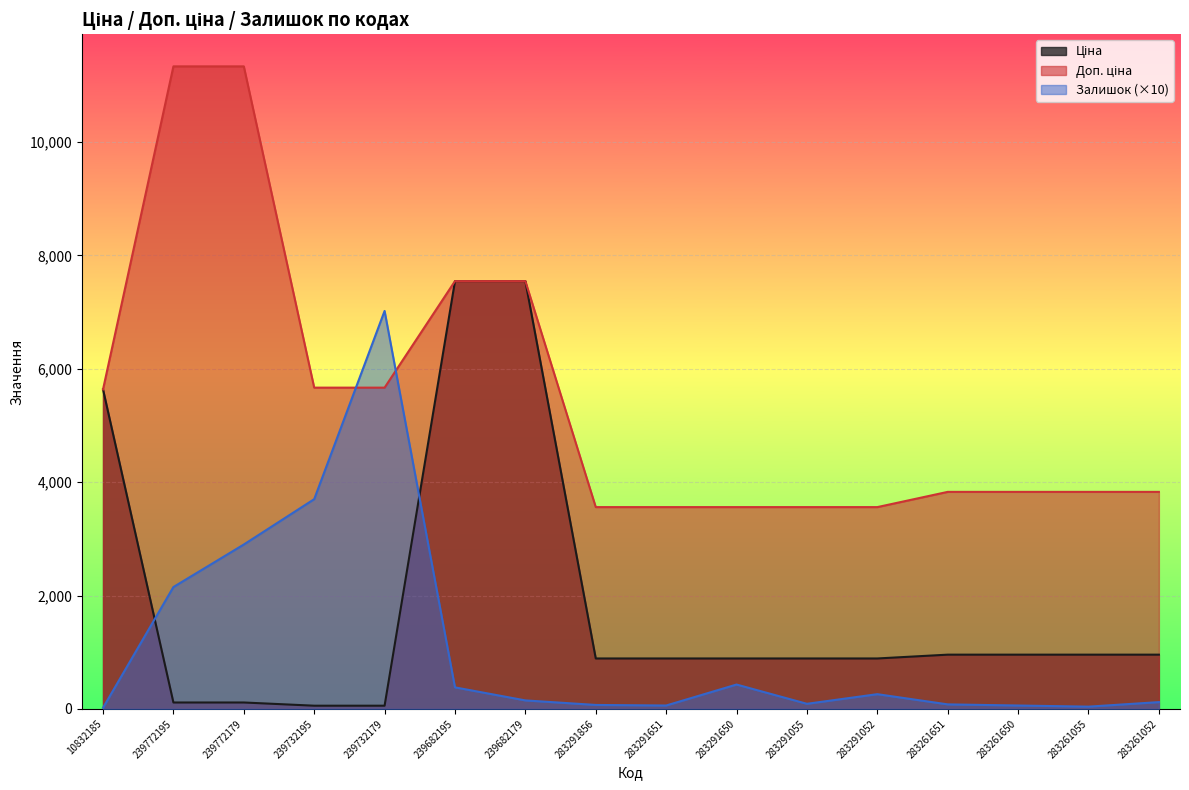

What is the difference between the second highest and minimum values in the Ціна series?

7489.2